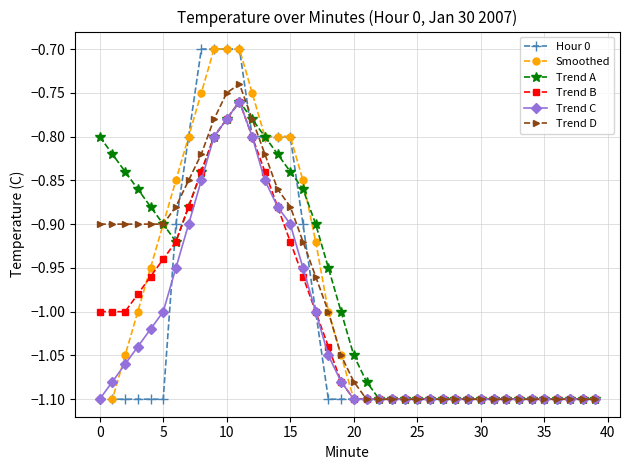

How many lines are shown in the chart?

6